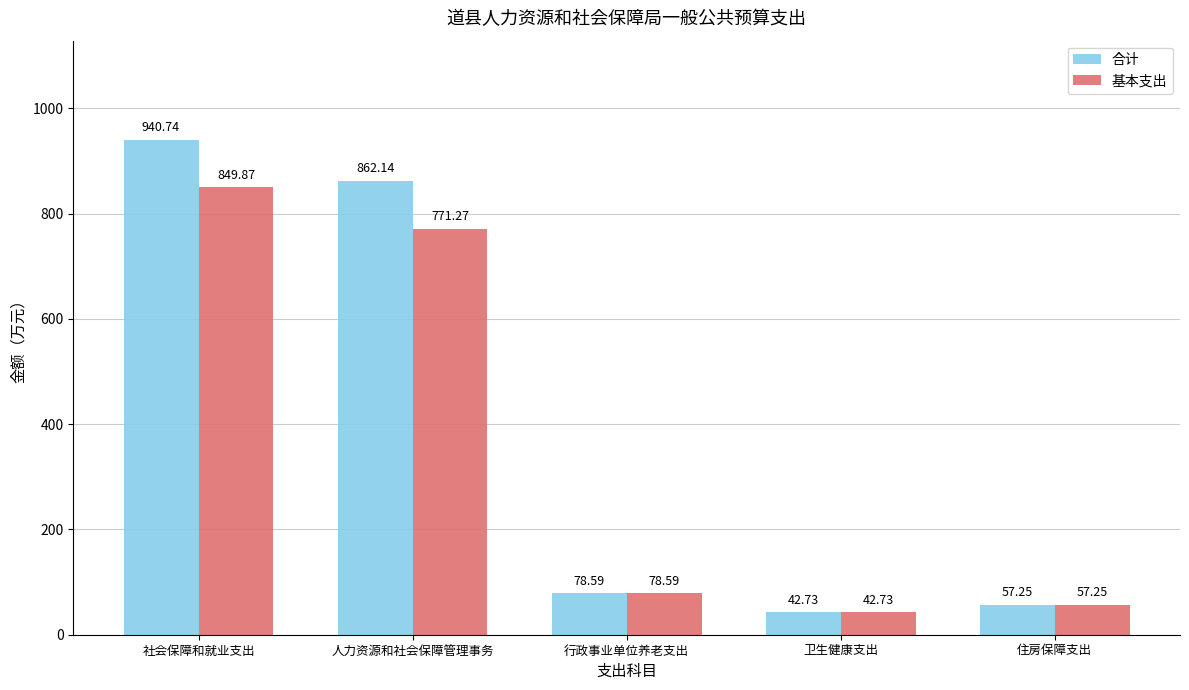

What are all the series names shown in the legend?

合计, 基本支出